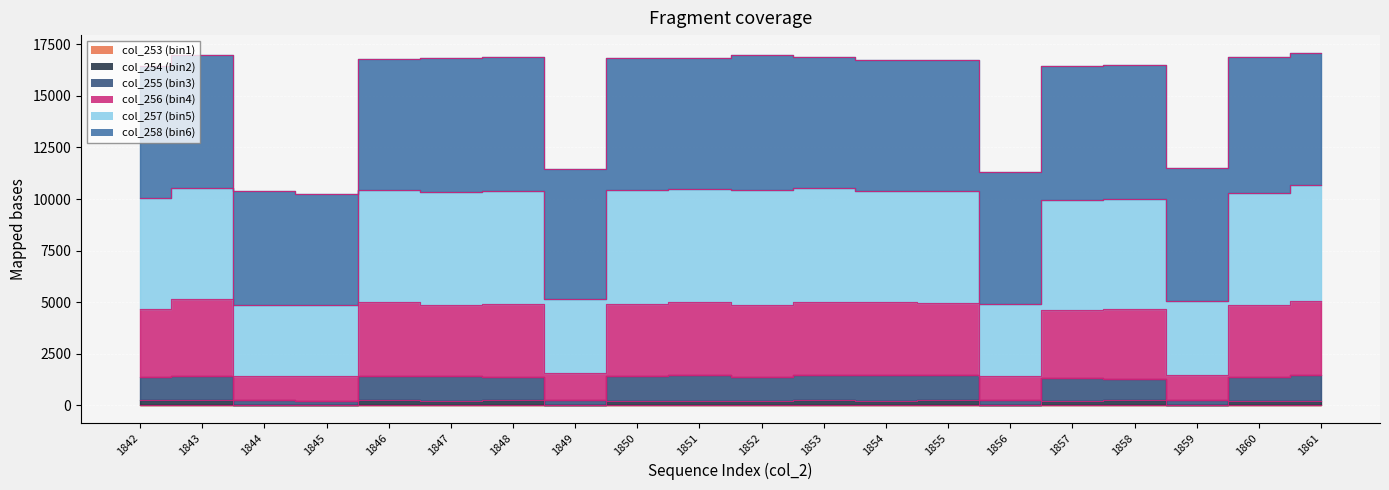

List the labels in order of col_255 value, largest first.

1855, 1853, 1861, 1854, 1851, 1843, 1846, 1850, 1847, 1848, 1842, 1852, 1860, 1857, 1858, 1859, 1849, 1856, 1844, 1845